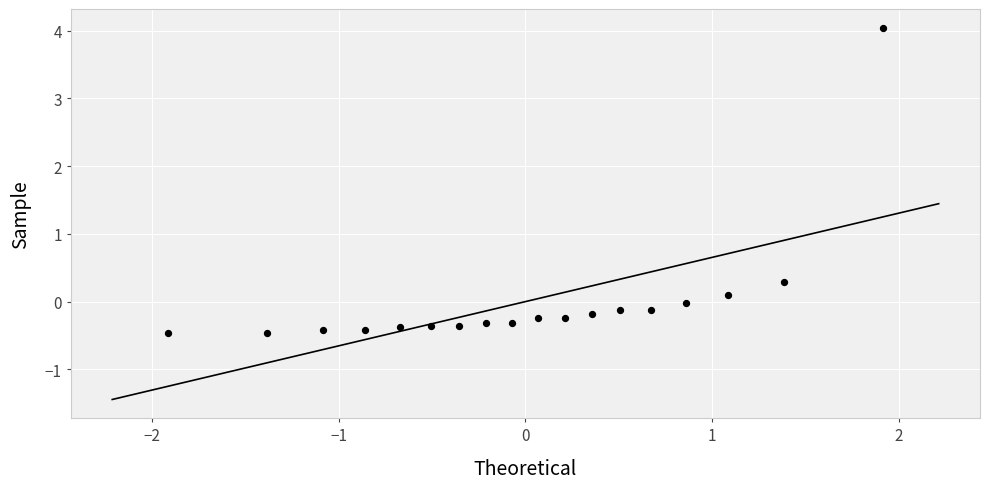

What Y value in the scatter plot is closest to 1?

0.3